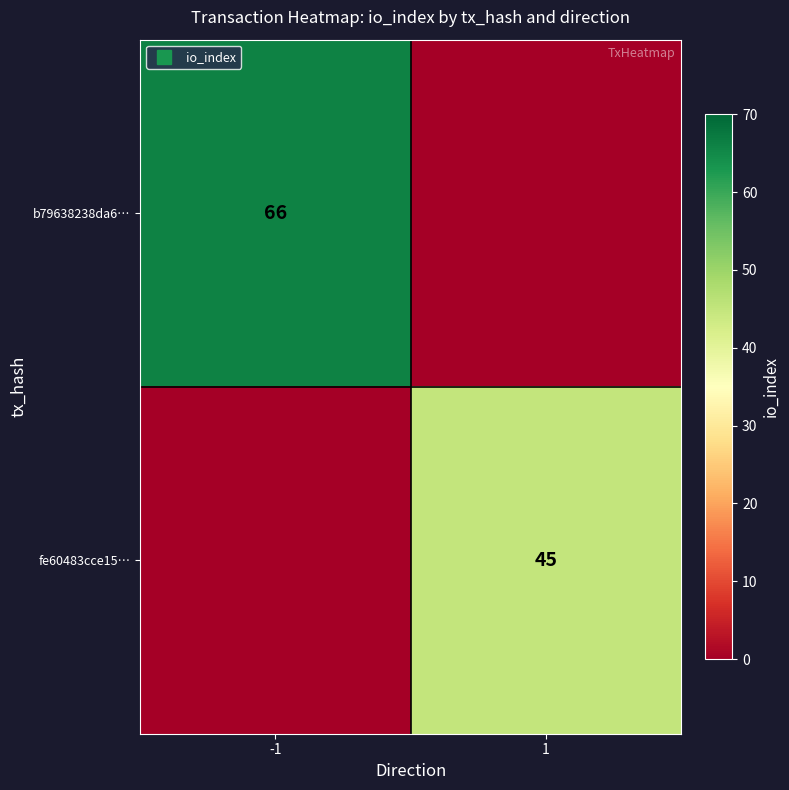

Which series has the widest spread of values?

b79638238da6…